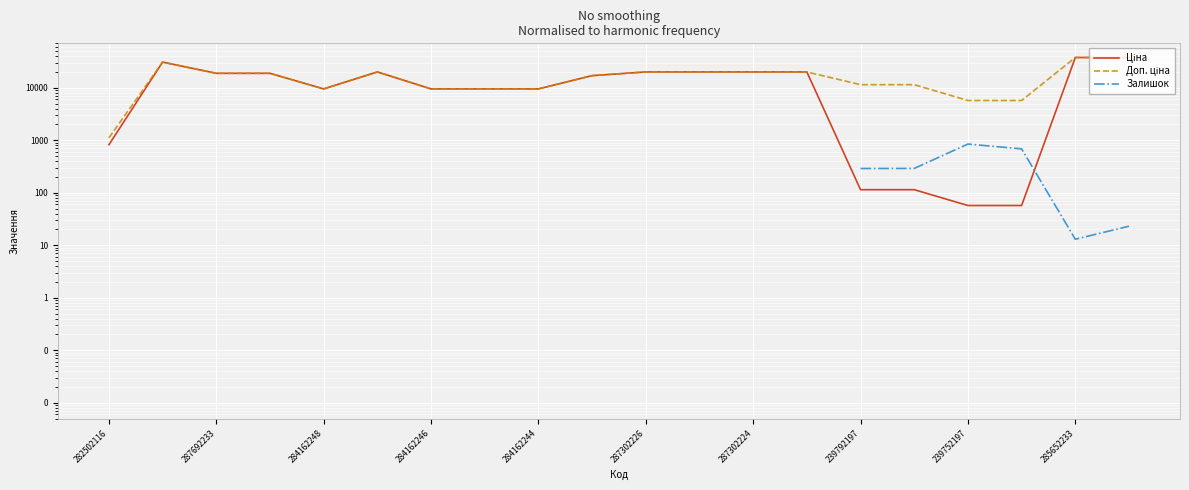

How many interior local valleys does the Залишок series have?

1